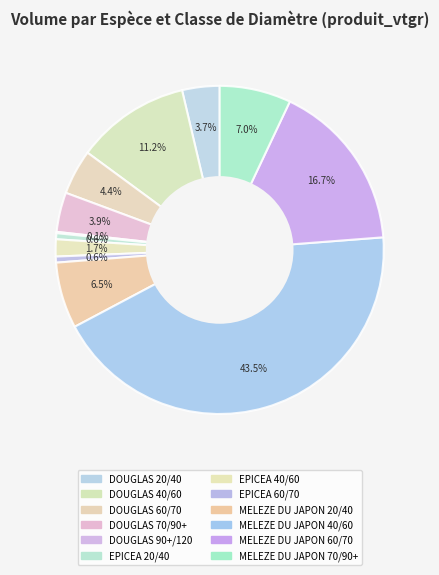

Count the number of slices in the pie.

12